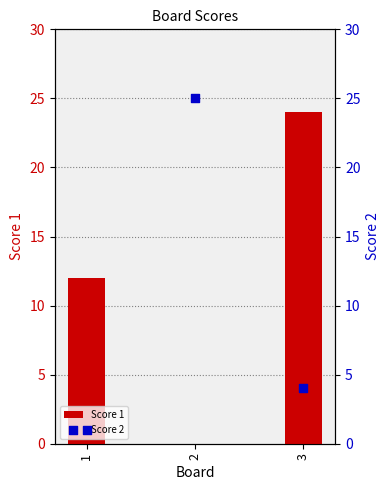

At which category is the sum across all series the highest?

3